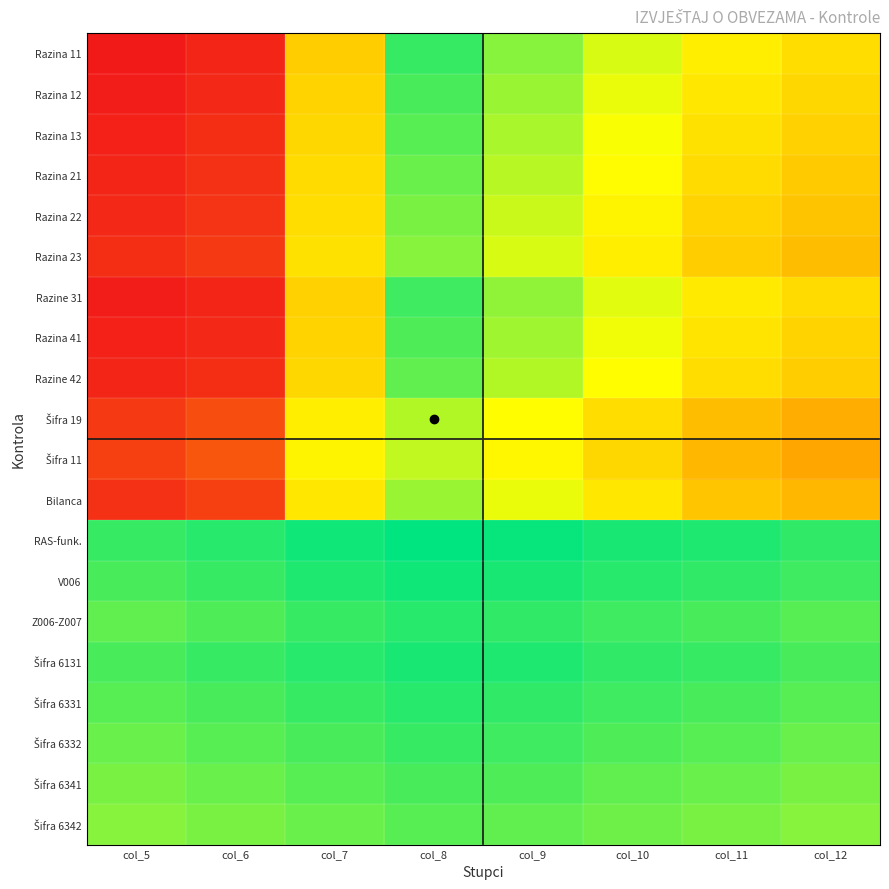

Between col_9 and col_11, which is larger?

col_9